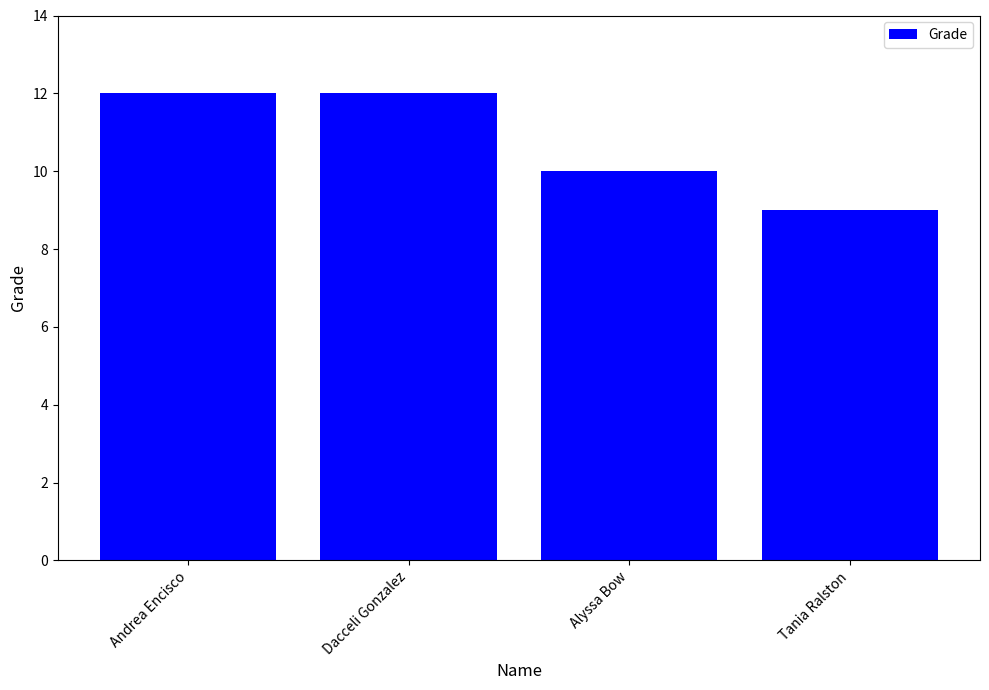

What is the maximum value shown in the chart?

12